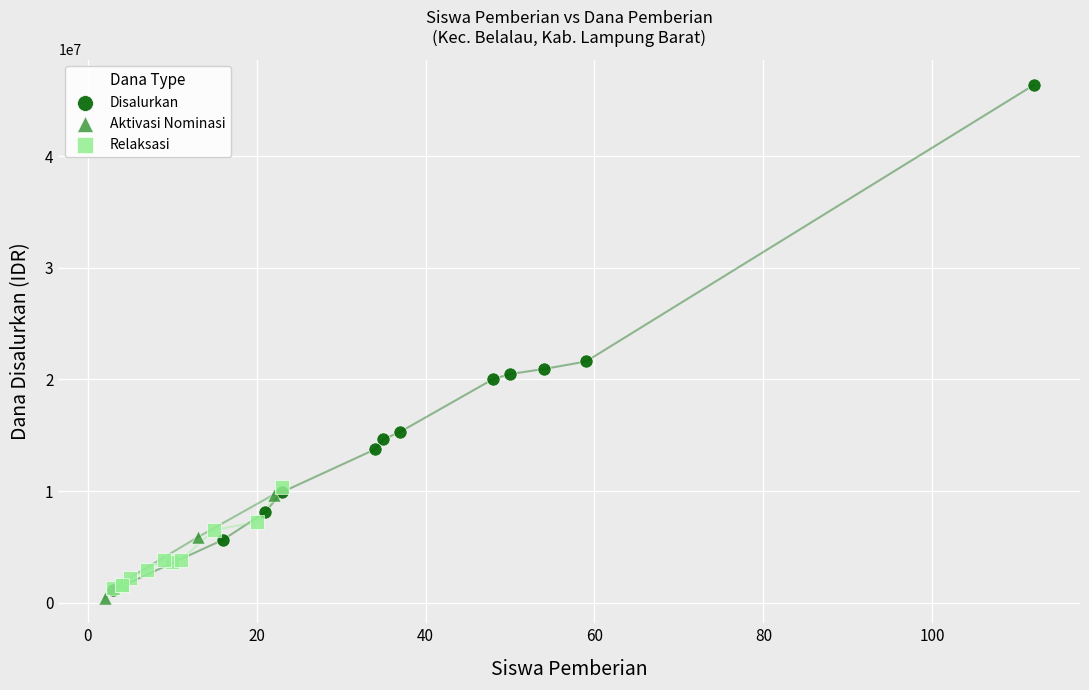

Which series contains the highest Y value?

Disalurkan